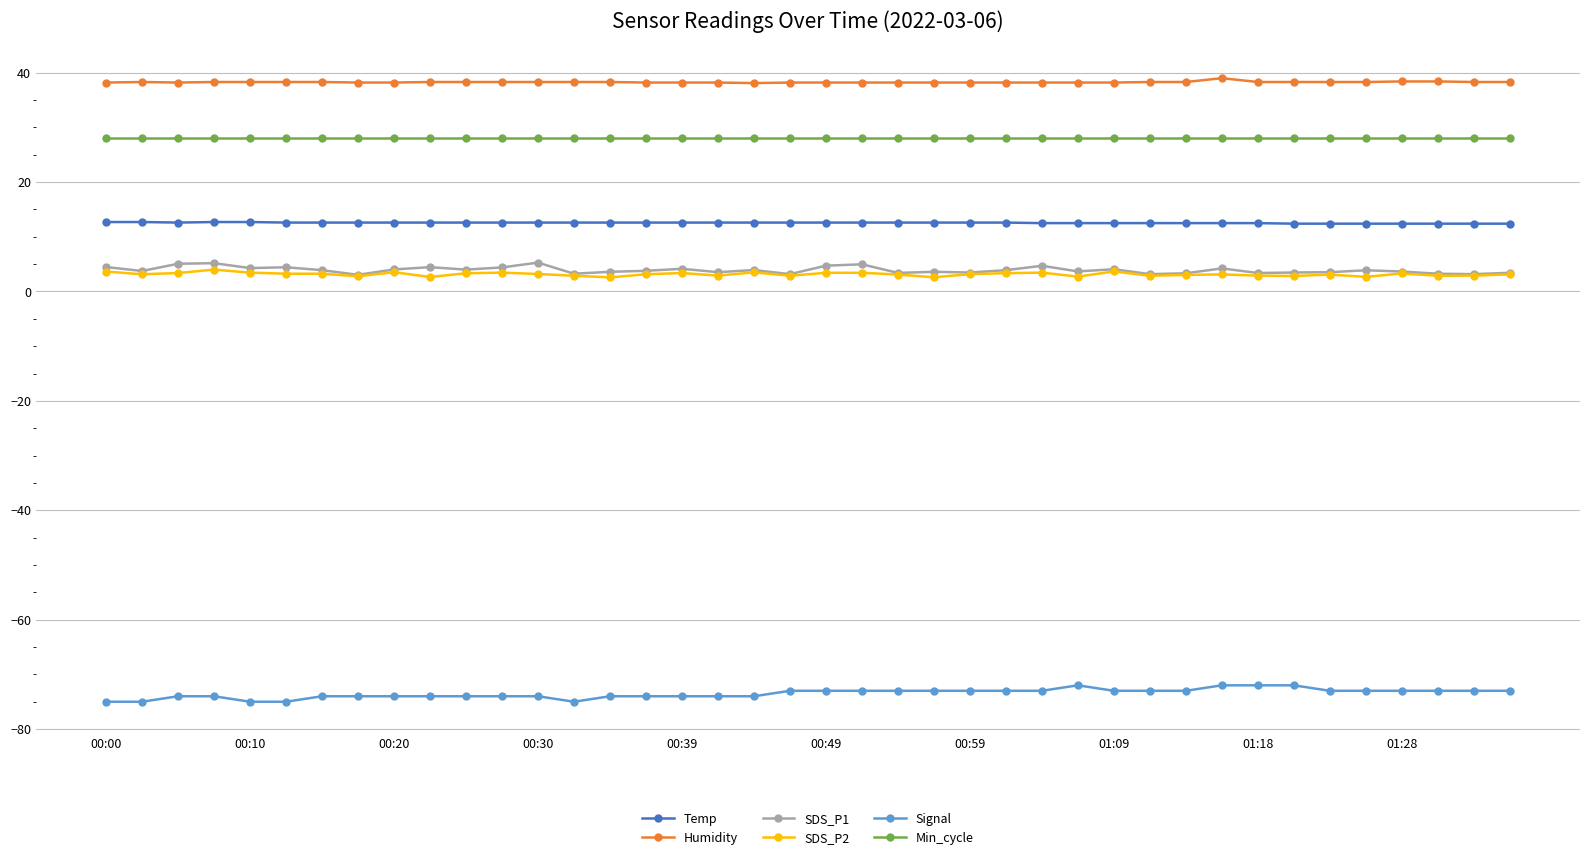

What is the value of the Signal point at the 1st from the left?

-75.0